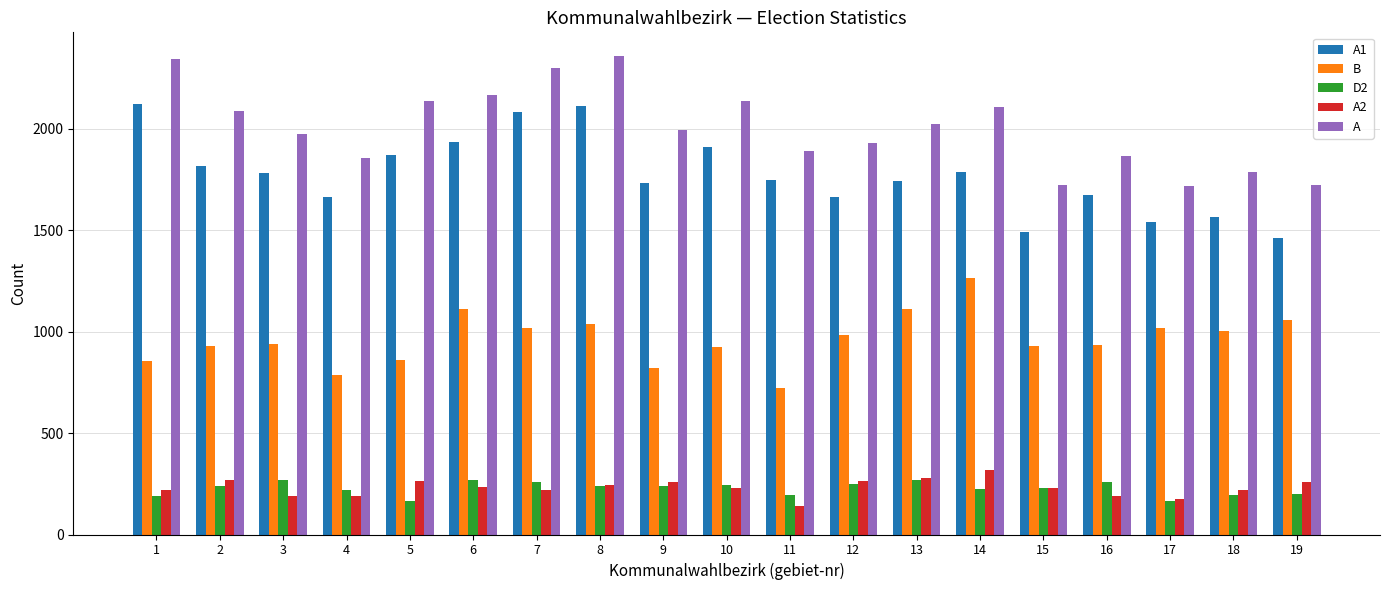

What is the difference between the highest and lowest values at 6?

1934